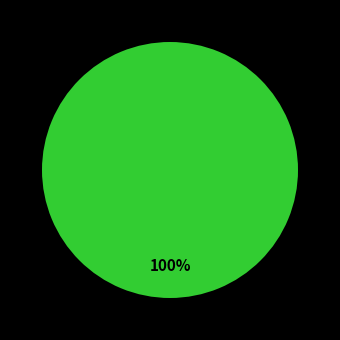

Which category has the biggest portion of the pie?

Anti-LGBTI hate crime